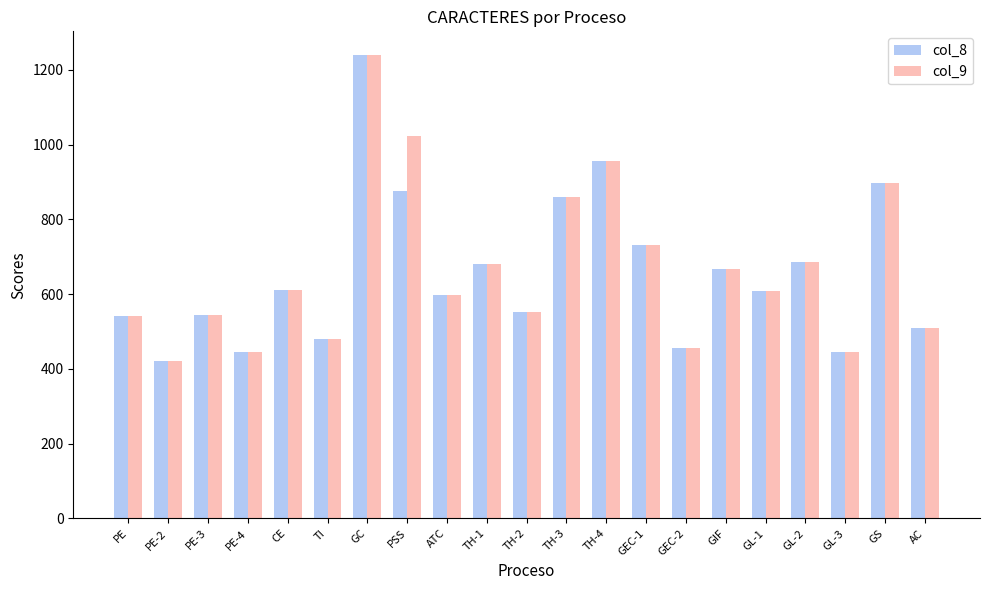

How many bars are there in each group?

2